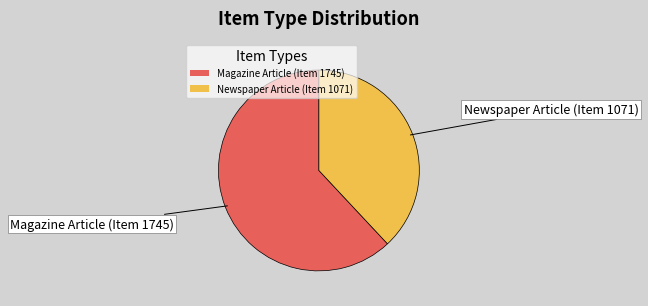

Approximately how many times larger is the value at Newspaper Article (Item 1071) compared to Magazine Article (Item 1745)?

0.6